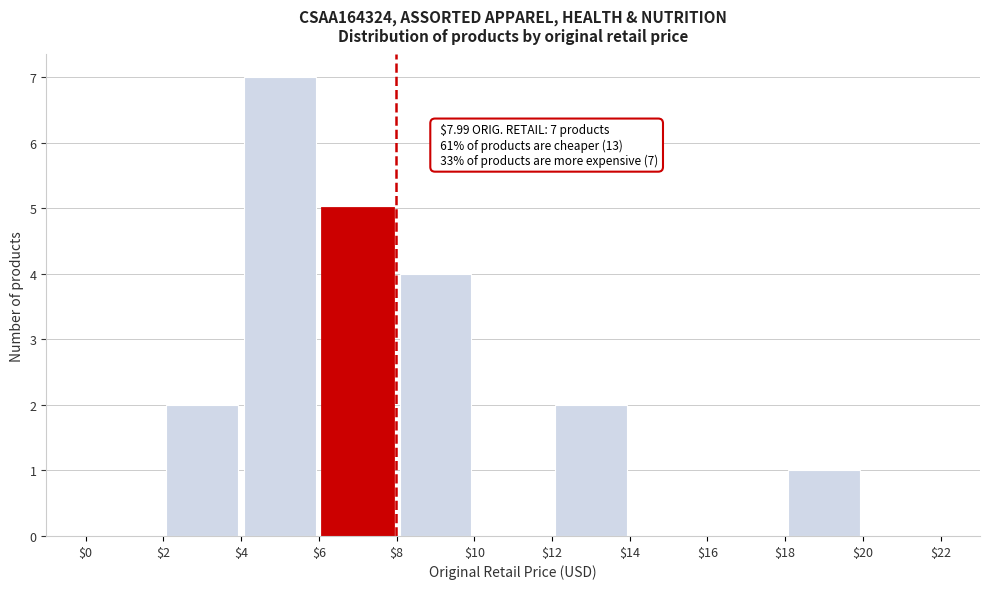

Over which range of the x-axis is the bar tallest?

$4 to $6